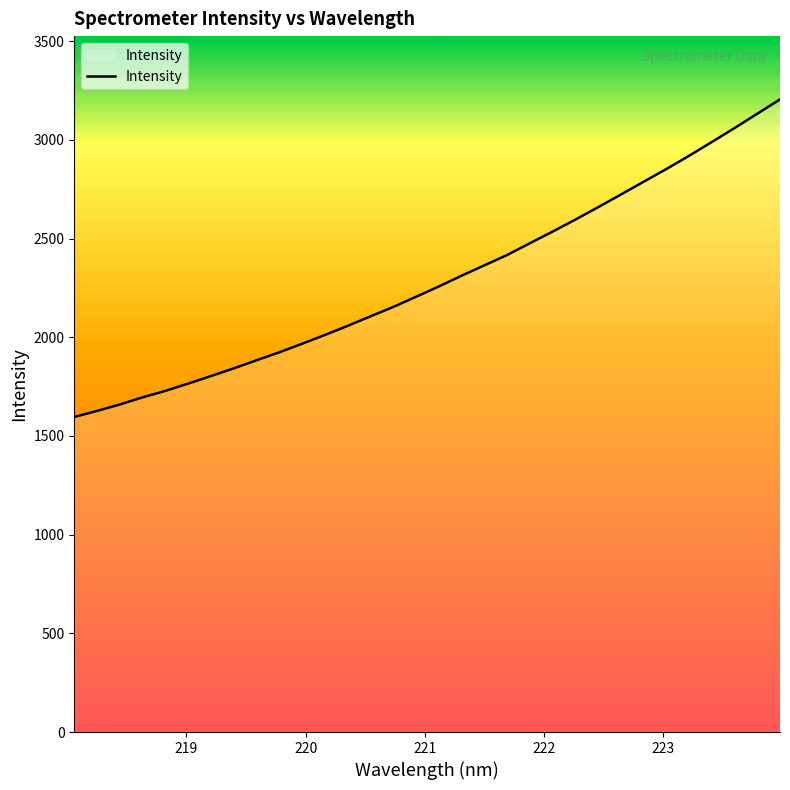

What is the difference between the maximum and minimum values?

1608.8